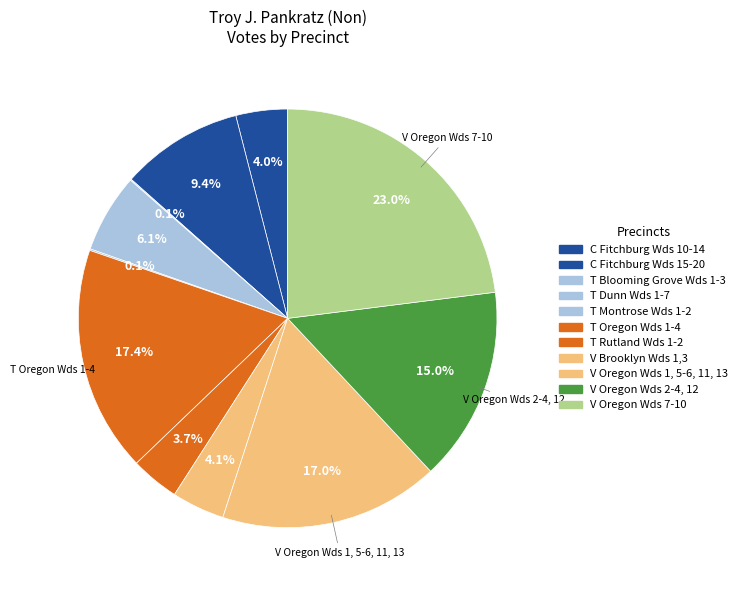

Which has a higher value, V Oregon Wds 2-4, 12 or C Fitchburg Wds 15-20?

V Oregon Wds 2-4, 12